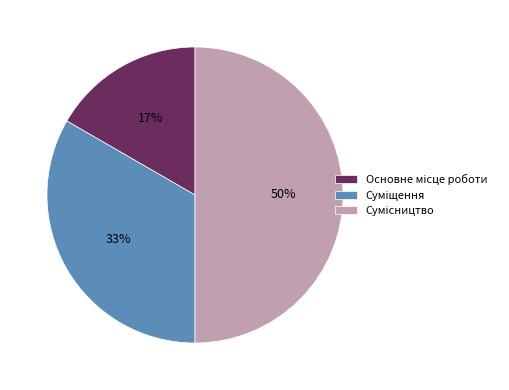

To the nearest percent, what is the difference between the largest and smallest slice percentages?

33%